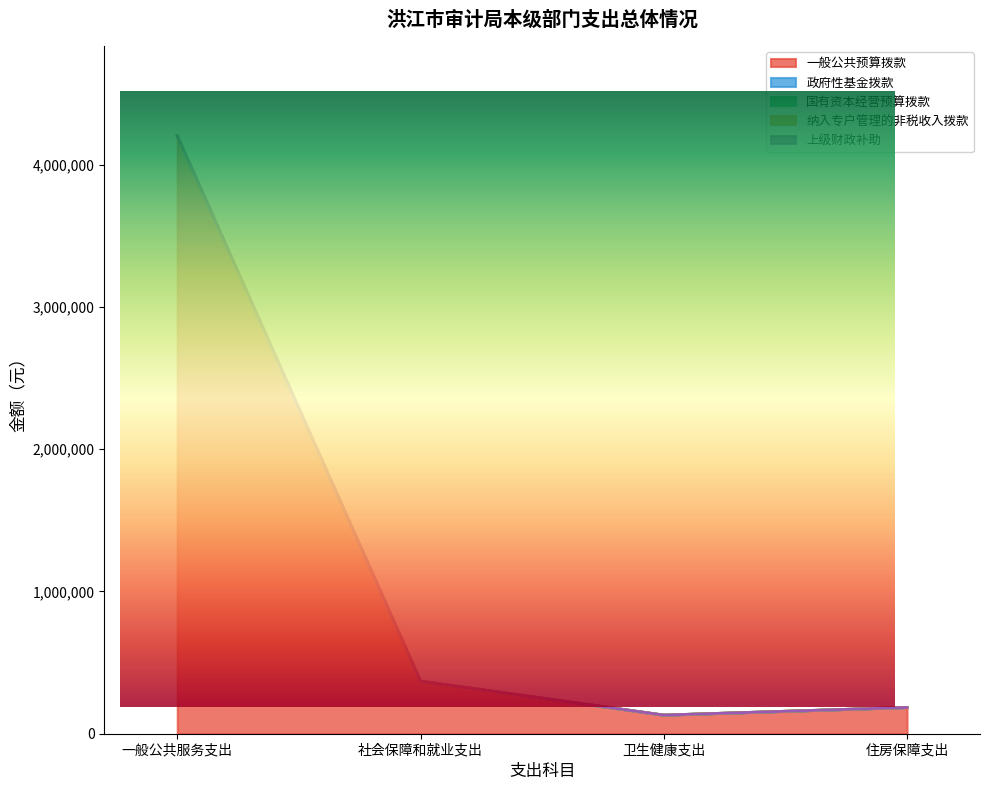

What is the greatest value displayed?

4202200